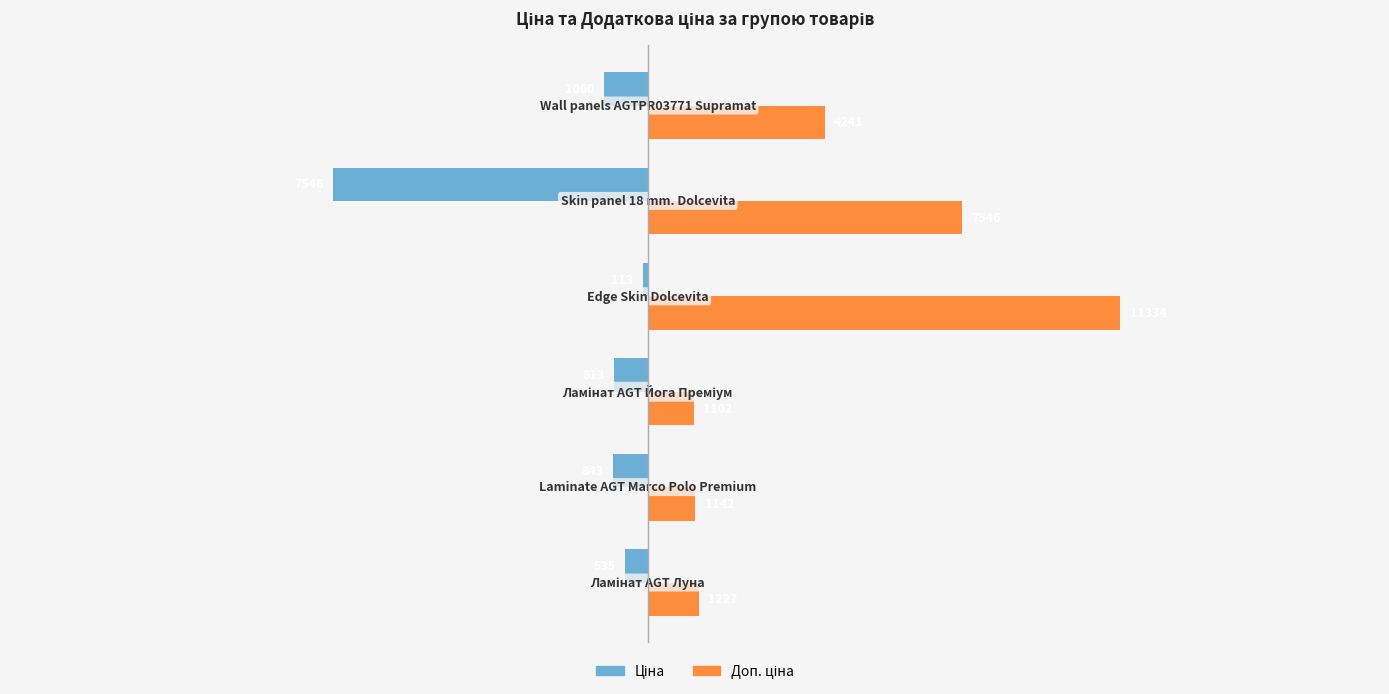

What is the greatest value displayed?

11334.0